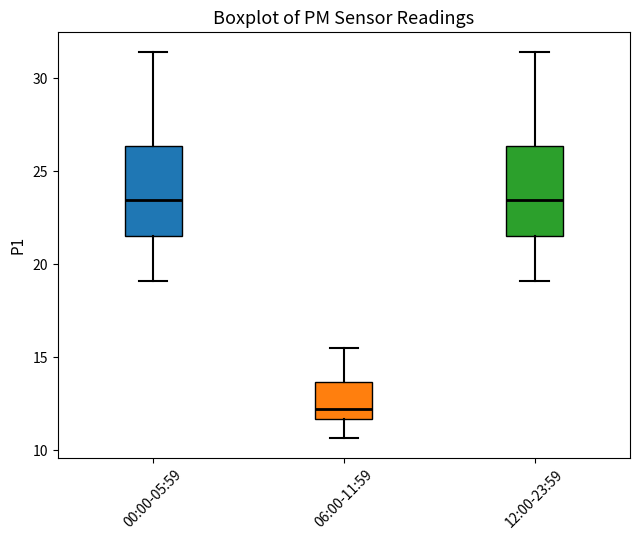

Reading left to right, read every box against the y-axis: the position of its median line, the range the box covers, and the ends of its whiskers. The values are not printed on the chart, so give them approximately, as read against the axis.

00:00-05:59: median 23.5, box 21.5 to 26.5, whiskers 19.0 to 31.5
06:00-11:59: median 12.5, box 11.5 to 13.5, whiskers 10.5 to 15.5
12:00-23:59: median 23.5, box 21.5 to 26.5, whiskers 19.0 to 31.5